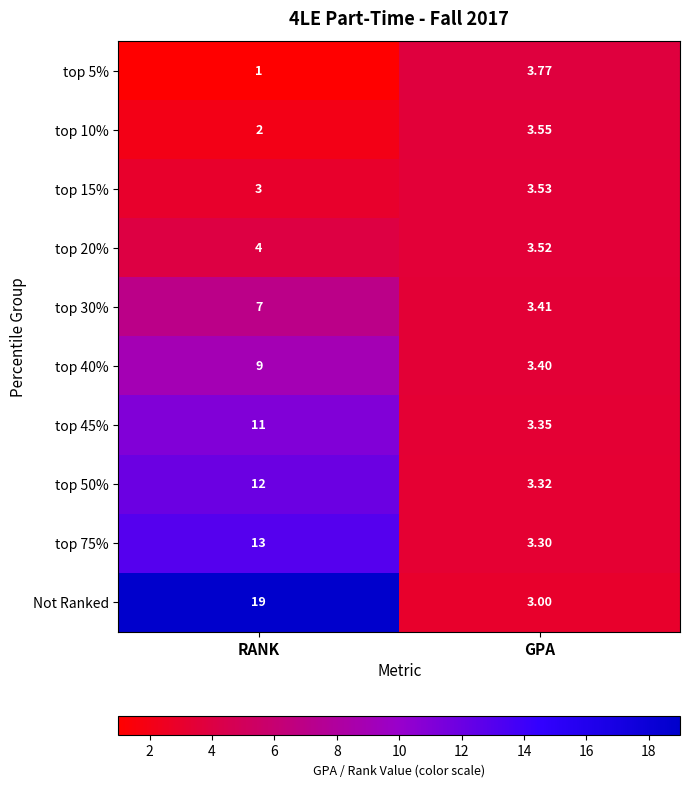

At which category does the chart reach its peak across all series?

RANK